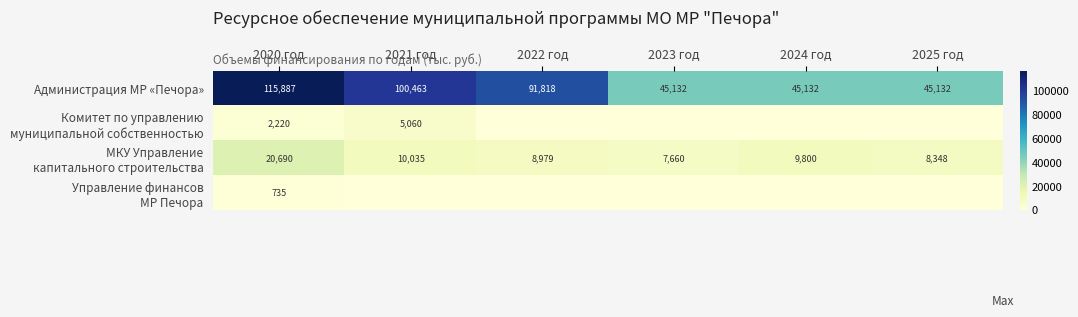

What is the approximate value of Администрация МР «Печора» at 2020 год?

115887